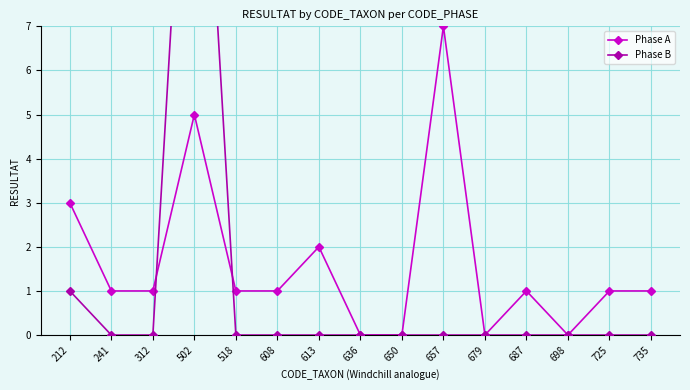

How many categories are shown in the chart?

15